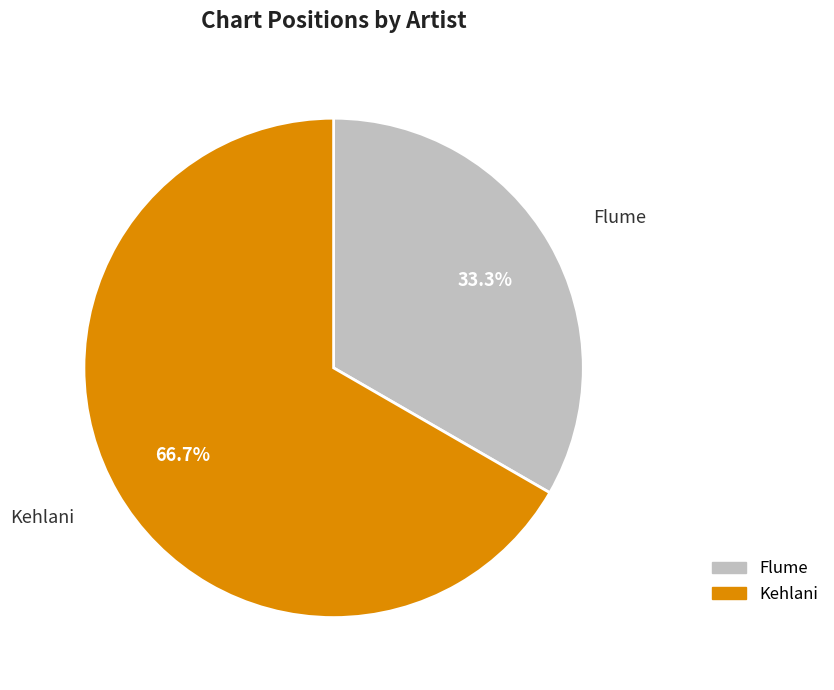

To the nearest percent, what is the combined percentage of Flume and Kehlani?

100%